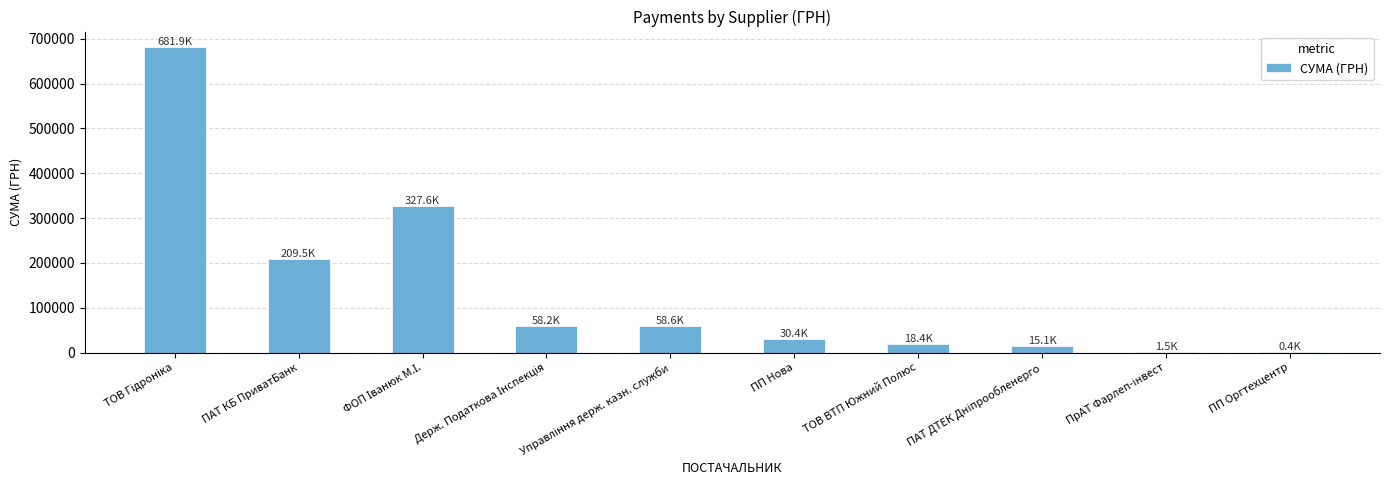

What value does the data have at ПП Оргтехцентр?

360.1